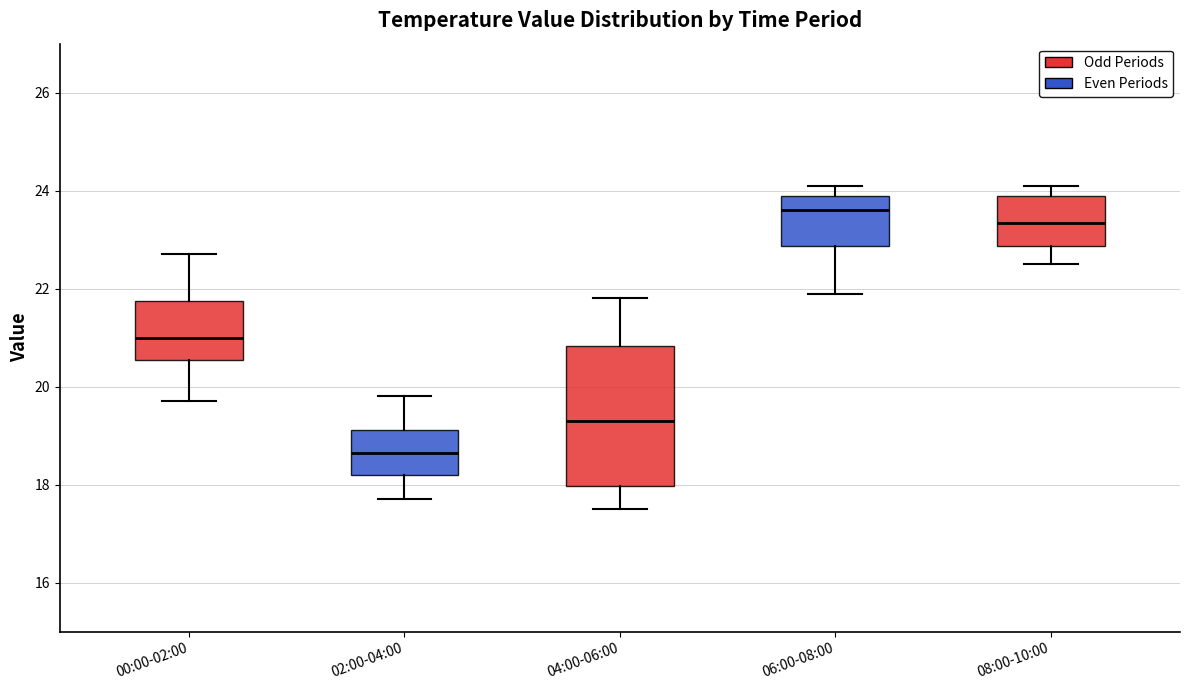

Reading left to right, read every box against the y-axis: the position of its median line, the range the box covers, and the ends of its whiskers. The values are not printed on the chart, so give them approximately, as read against the axis.

00:00-02:00: median 21.0, box 20.6 to 21.8, whiskers 19.8 to 22.8
02:00-04:00: median 18.6, box 18.2 to 19.2, whiskers 17.8 to 19.8
04:00-06:00: median 19.4, box 18.0 to 20.8, whiskers 17.6 to 21.8
06:00-08:00: median 23.6, box 22.8 to 24.0, whiskers 22.0 to 24.2
08:00-10:00: median 23.4, box 22.8 to 24.0, whiskers 22.6 to 24.2